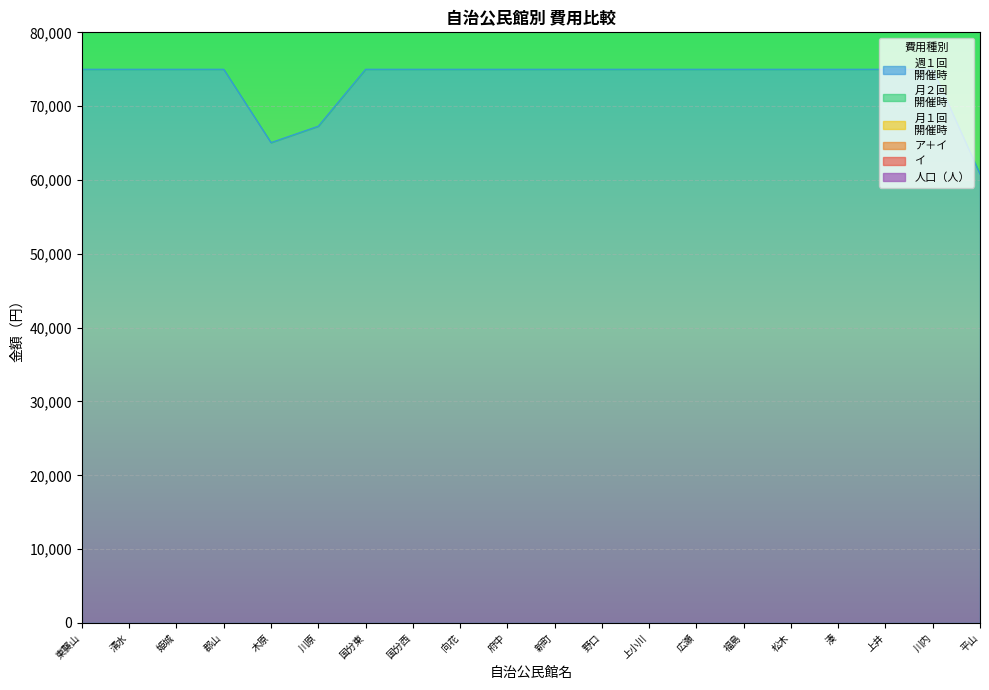

In 月１回
開催時, how many points are lower than both neighbors (excluding endpoints)?

1